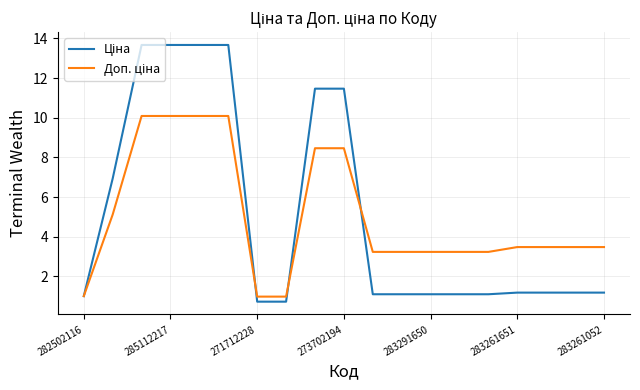

What is the greatest value displayed?

13.7